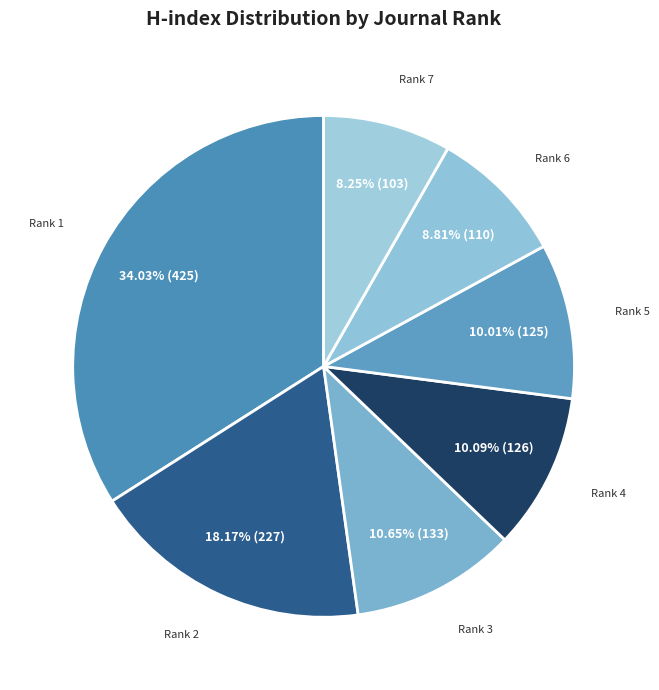

Does Rank 2 represent more than half of the total?

No